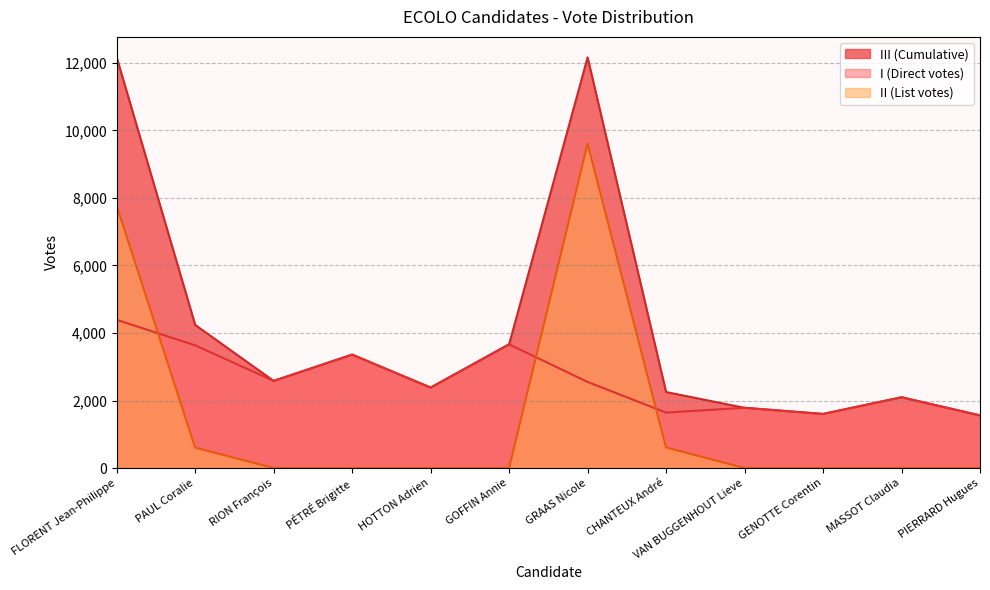

Between PÉTRÉ Brigitte and CHANTEUX André, which series saw the biggest shift?

I (Direct votes)